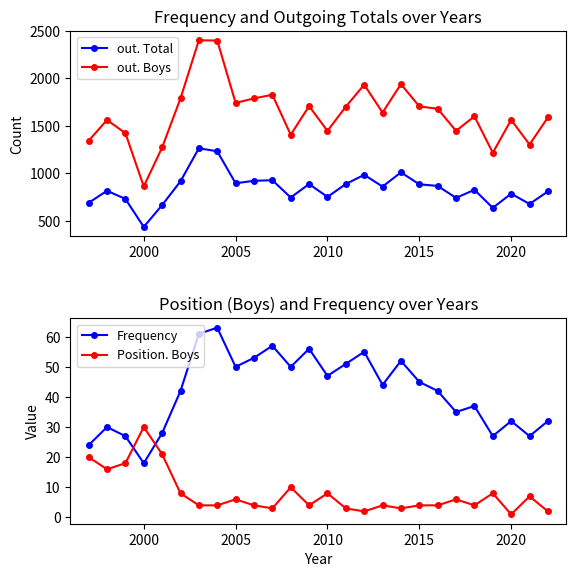

True or false: Frequency and out. Total cross at least once.

False